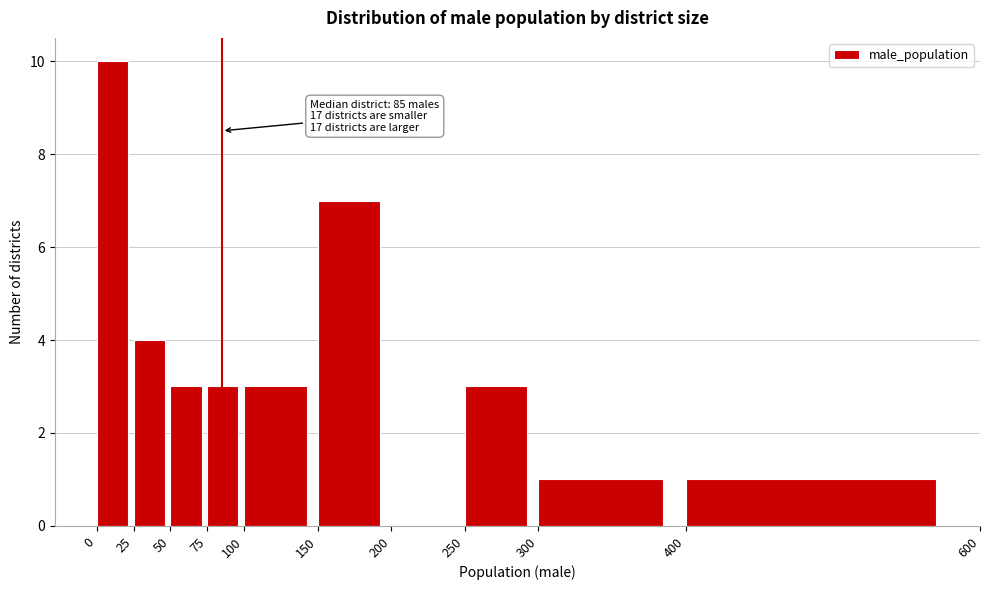

Over which range of the x-axis is the bar tallest?

0 to 25